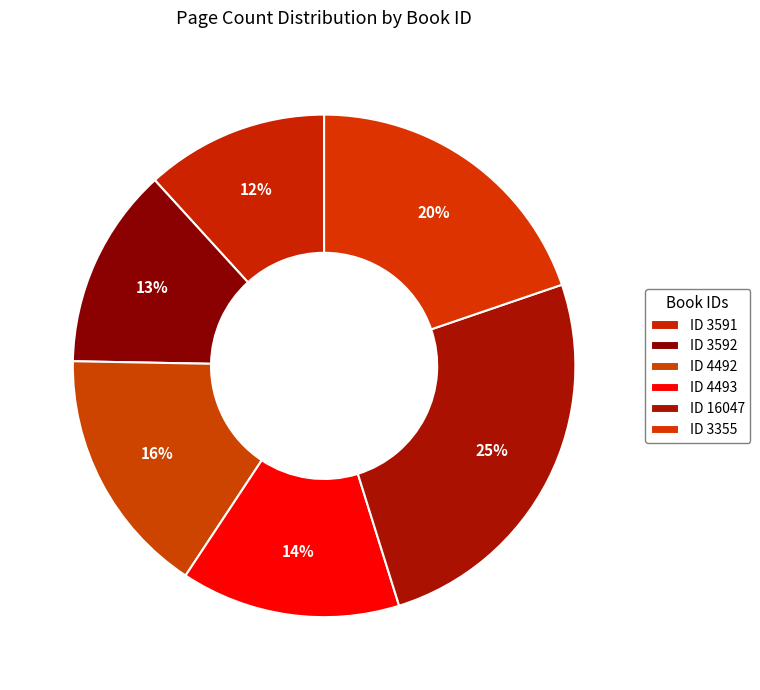

Which slice is the largest?

16047